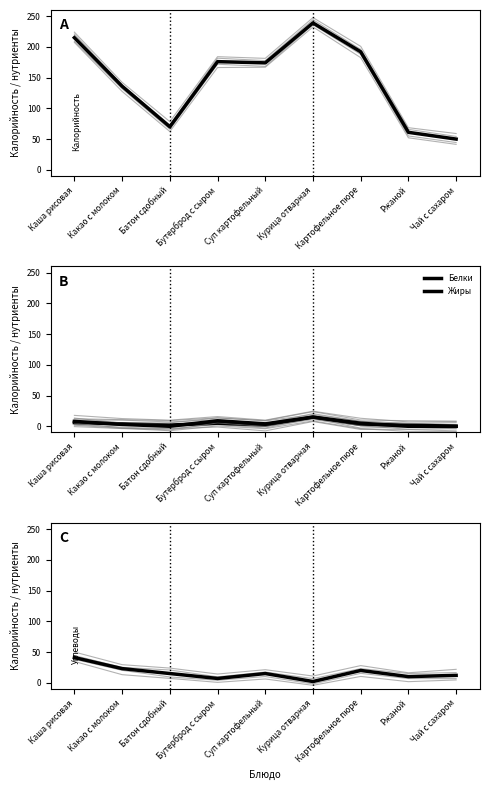

Which category has the lowest value in the Углеводы series?

Курица отварная